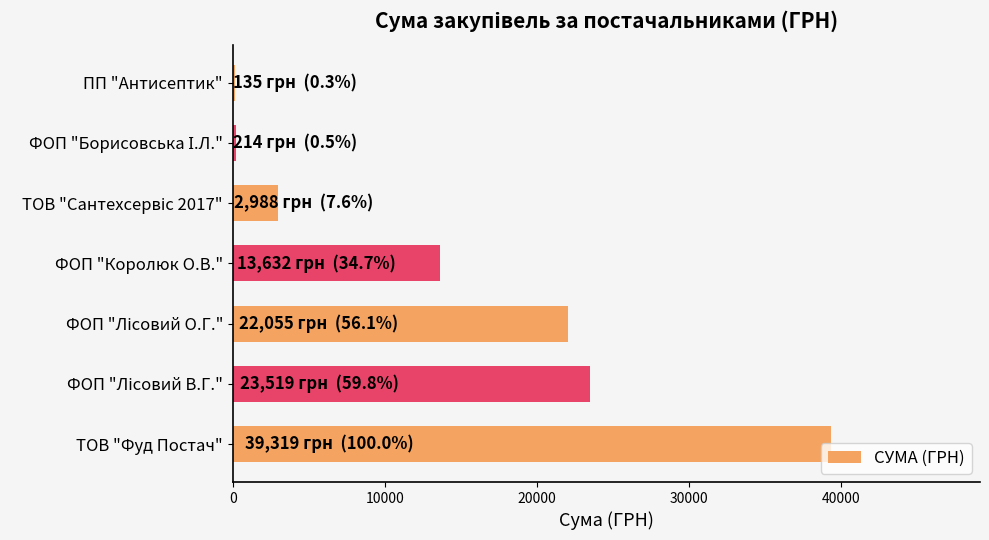

True or false: the data shows 2795.9 at ФОП "Королюк О.В.".

False